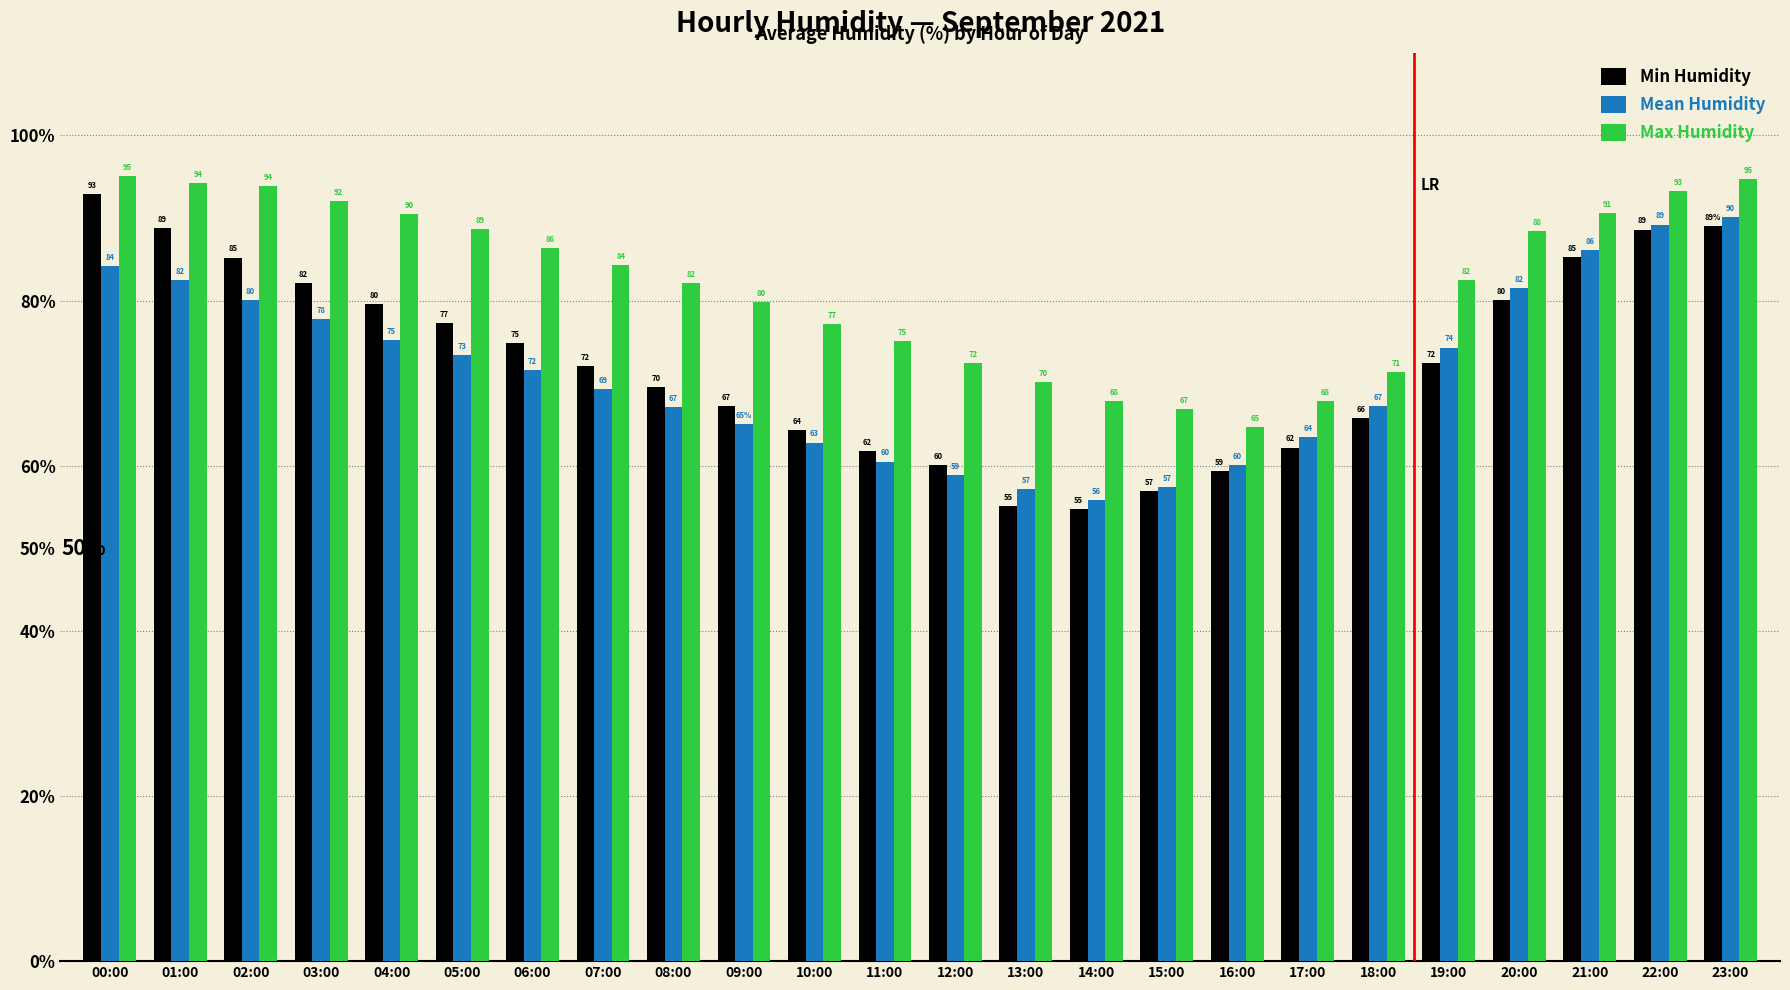

At which category is the sum across all series the highest?

23:00